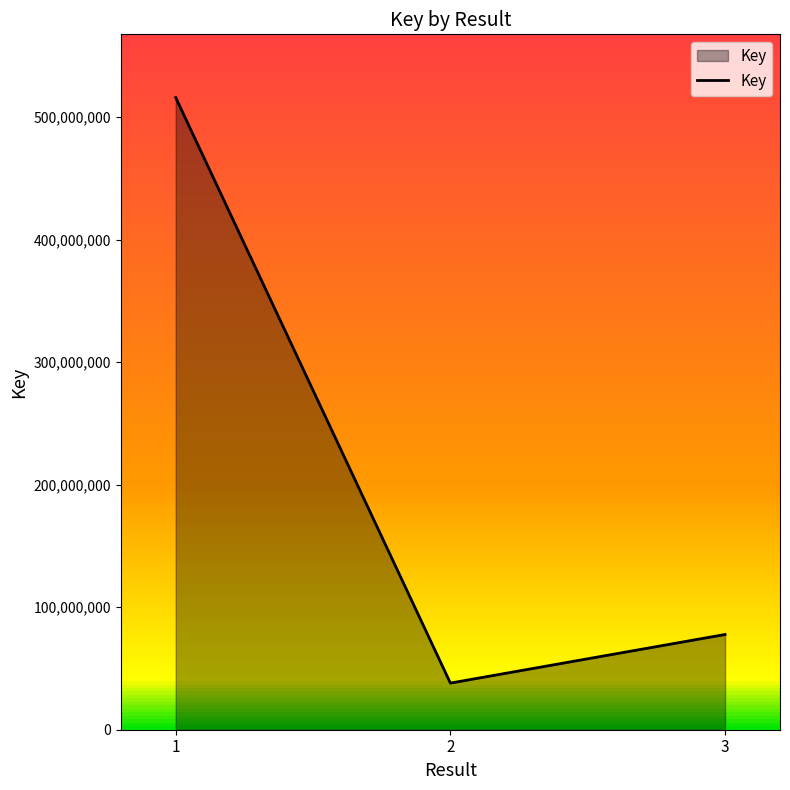

What is the average value?

210568292